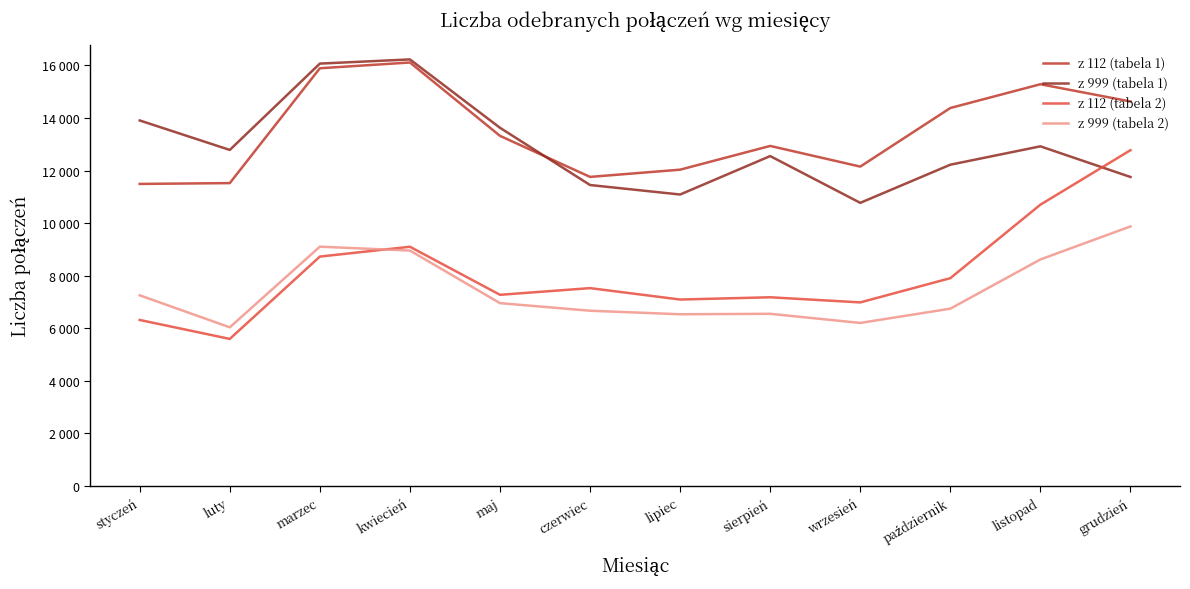

What is the total value across all series at styczeń?

38973